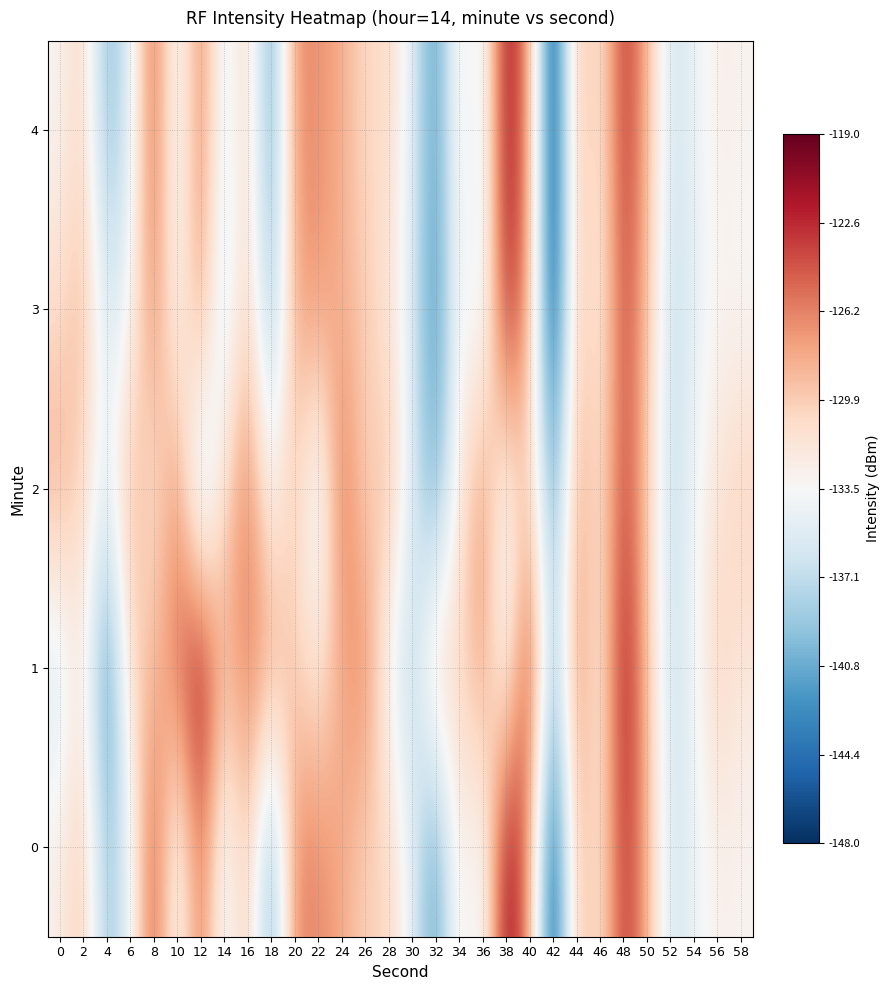

What is the greatest value displayed?

-119.9